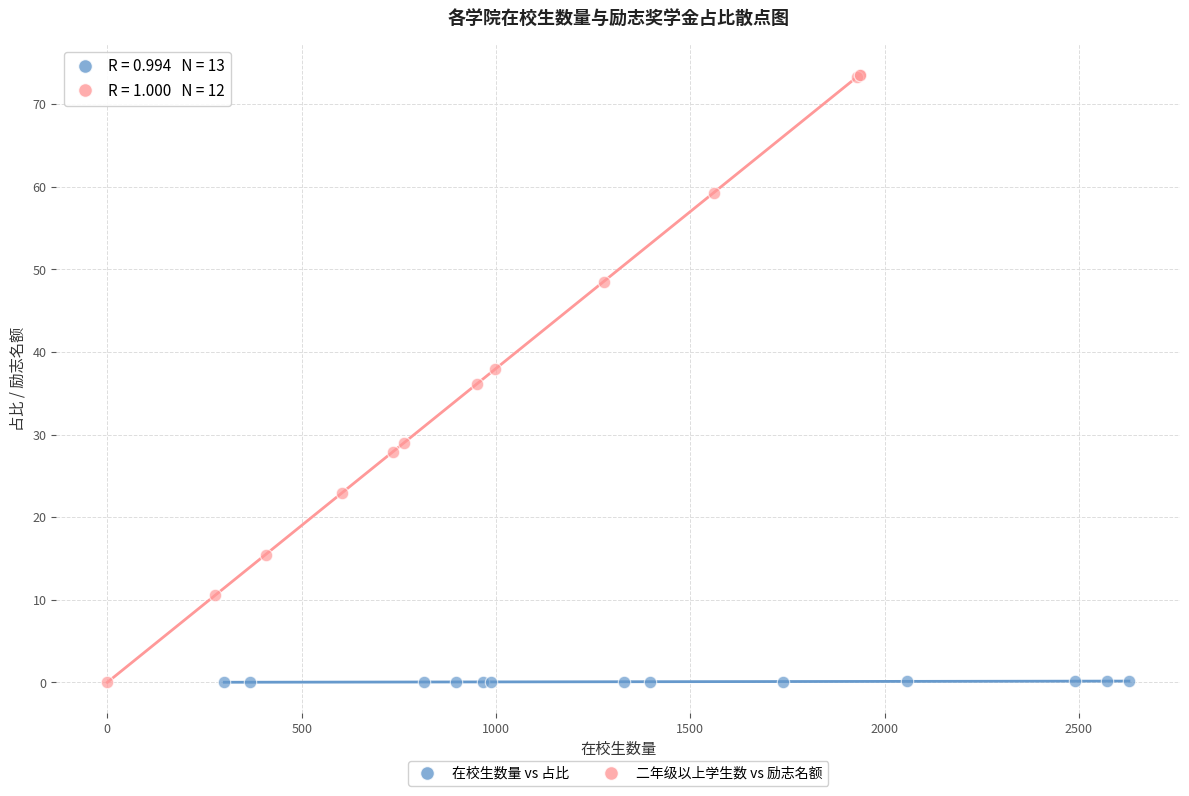

Which series reaches the maximum Y coordinate?

二年级以上学生数 vs 励志名额